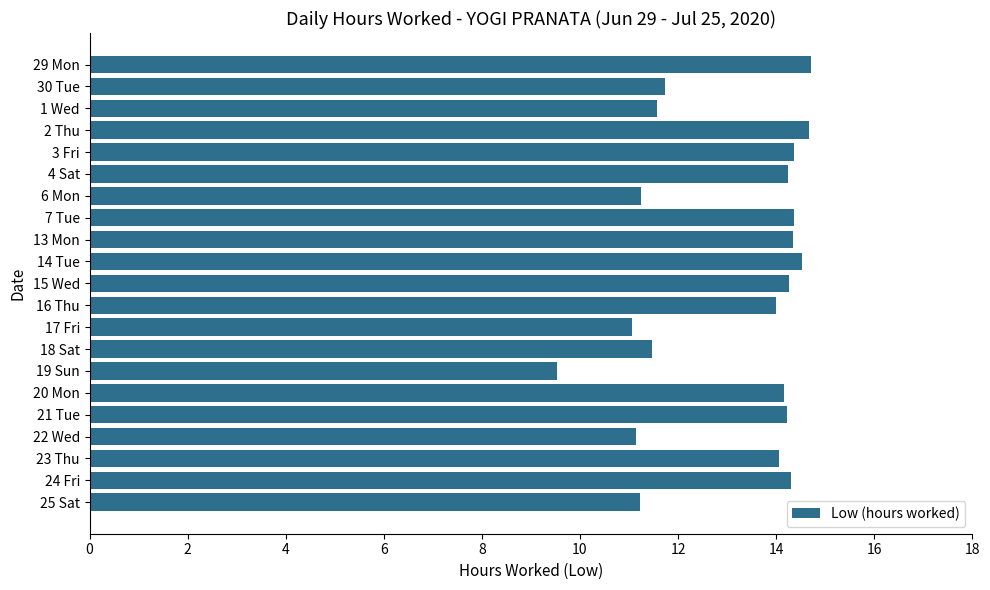

The chart shows a value of 14.3 at 13 Mon. True or false?

True